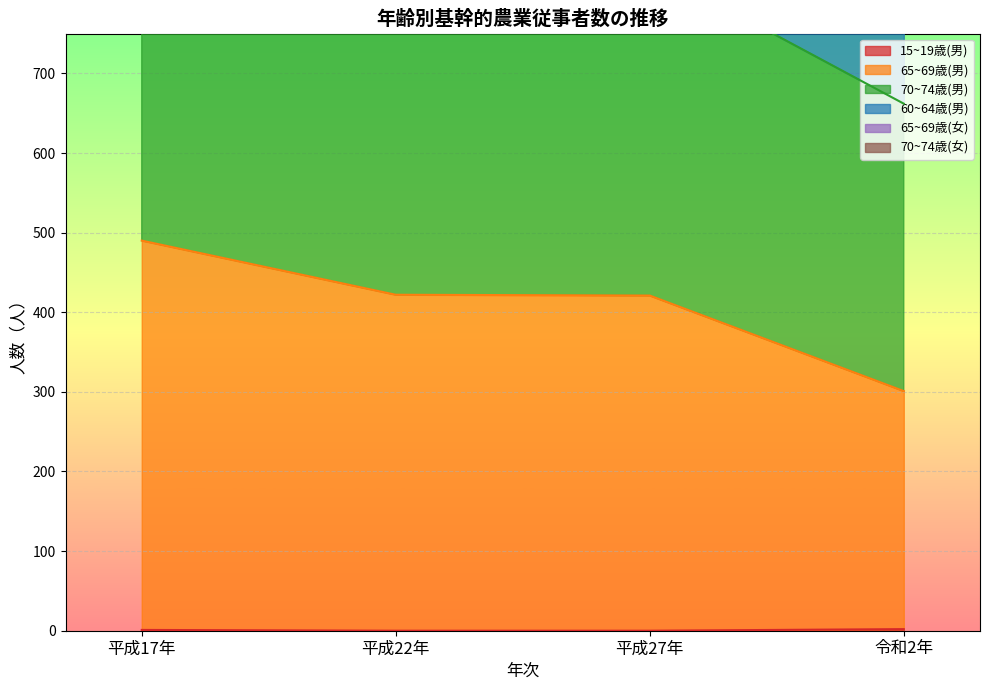

What is the difference between the highest and lowest values at 平成27年?

1601